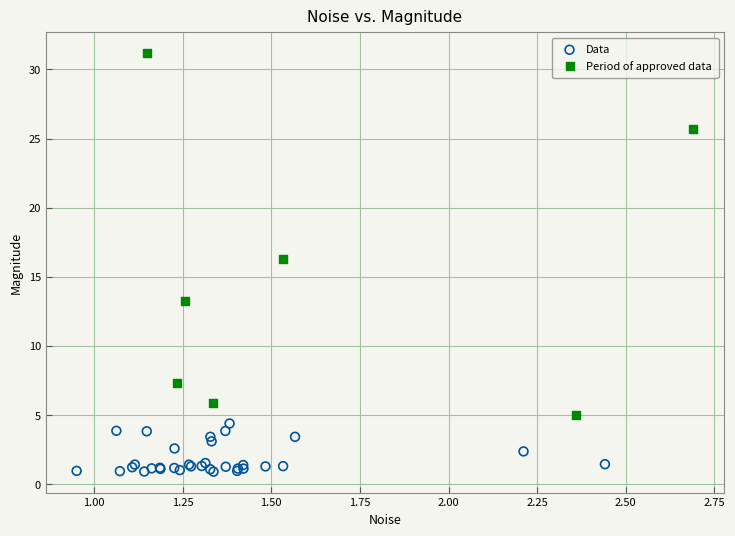

What are all the series names shown in the legend?

Data, Period of approved data